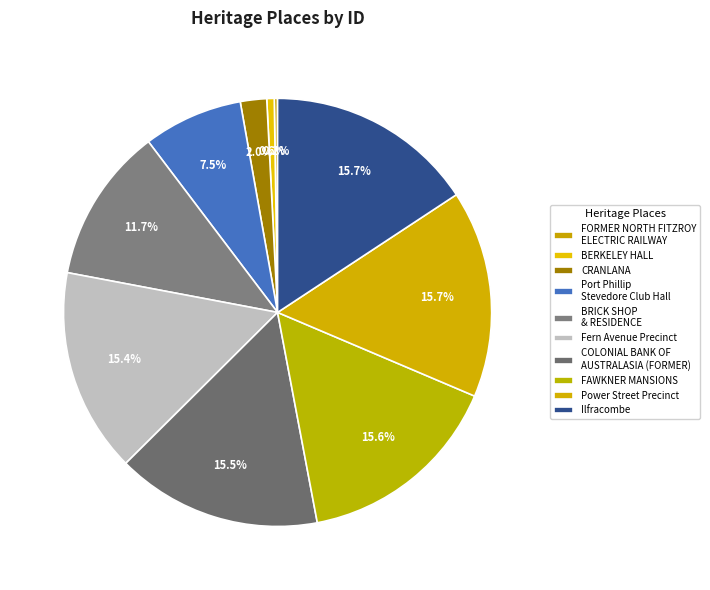

To the nearest percent, what is the difference between the largest and smallest slice percentages?

15%